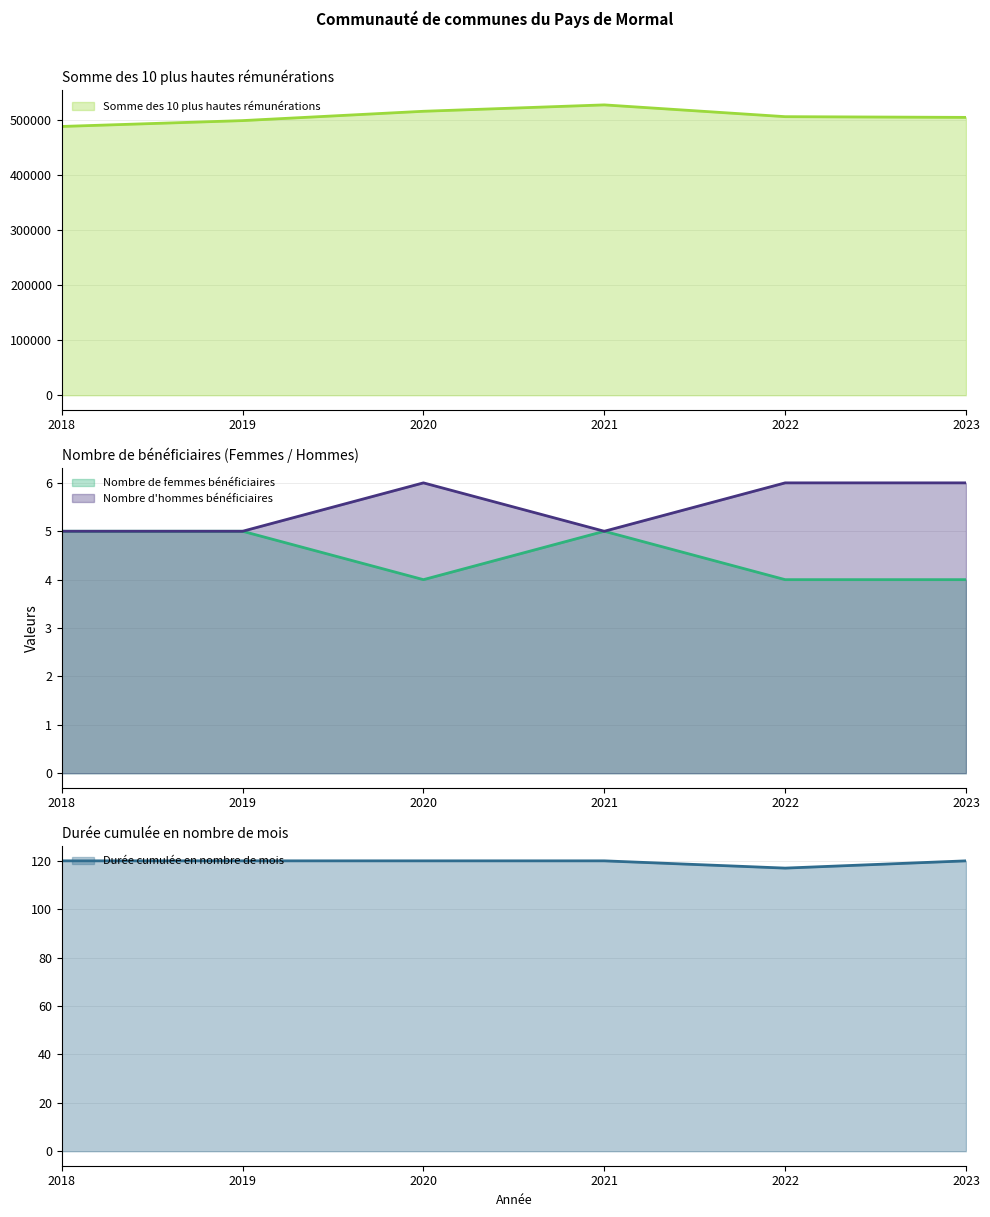

True or false: Nombre de femmes bénéficiaires and Nombre d'hommes bénéficiaires intersect in this chart.

False